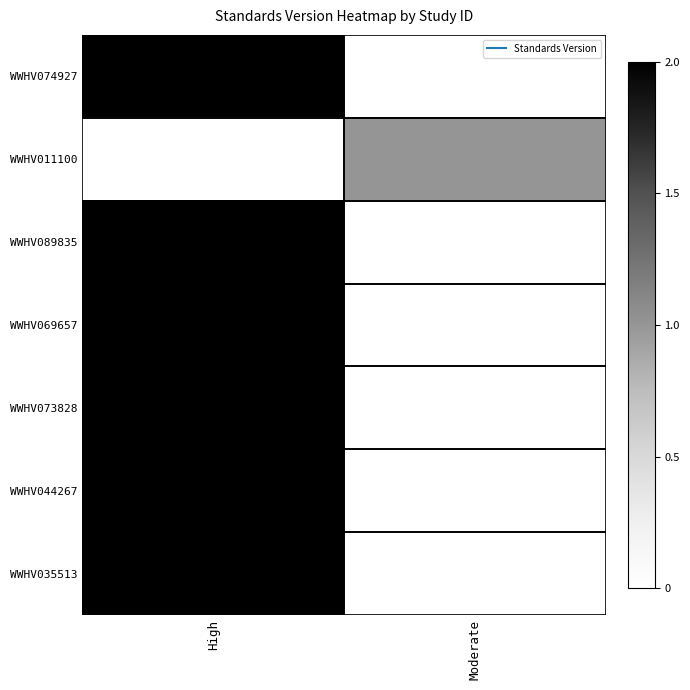

Reading left to right, transcribe all the data shown in this chart.

WWHV074927: High=2	Moderate=0
WWHV011100: High=0	Moderate=1
WWHV089835: High=2	Moderate=0
WWHV069657: High=2	Moderate=0
WWHV073828: High=2	Moderate=0
WWHV044267: High=2	Moderate=0
WWHV035513: High=2	Moderate=0